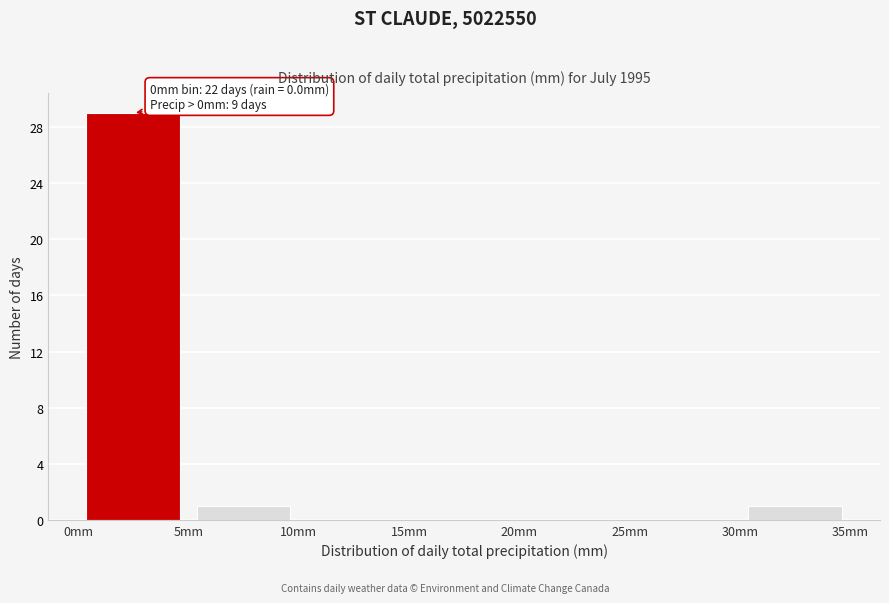

Which range on the x-axis has the tallest bar?

0 to 5